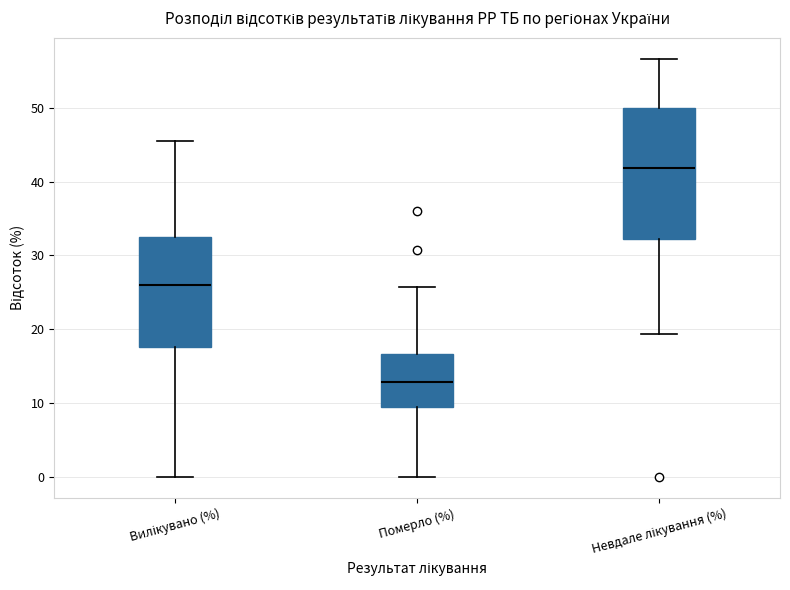

Which box's median line is the lowest?

Померло (%)